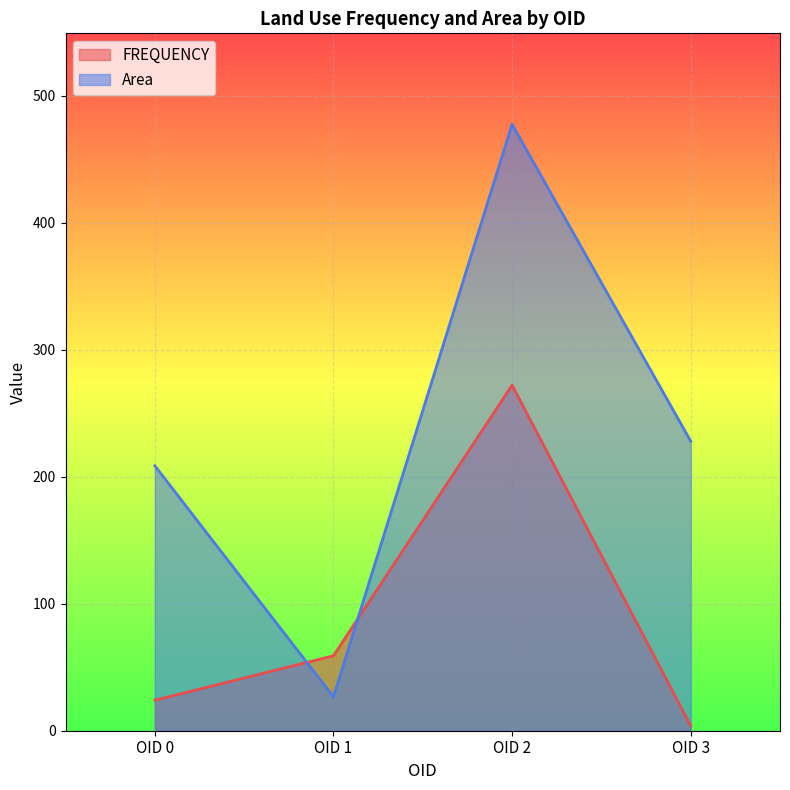

How many interior local peaks does the Area series have?

1